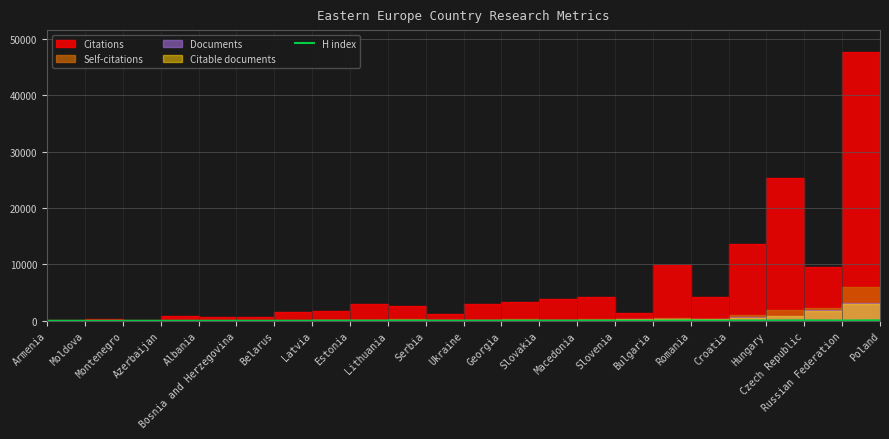

What value does the data have at Latvia, to the nearest 10?

20